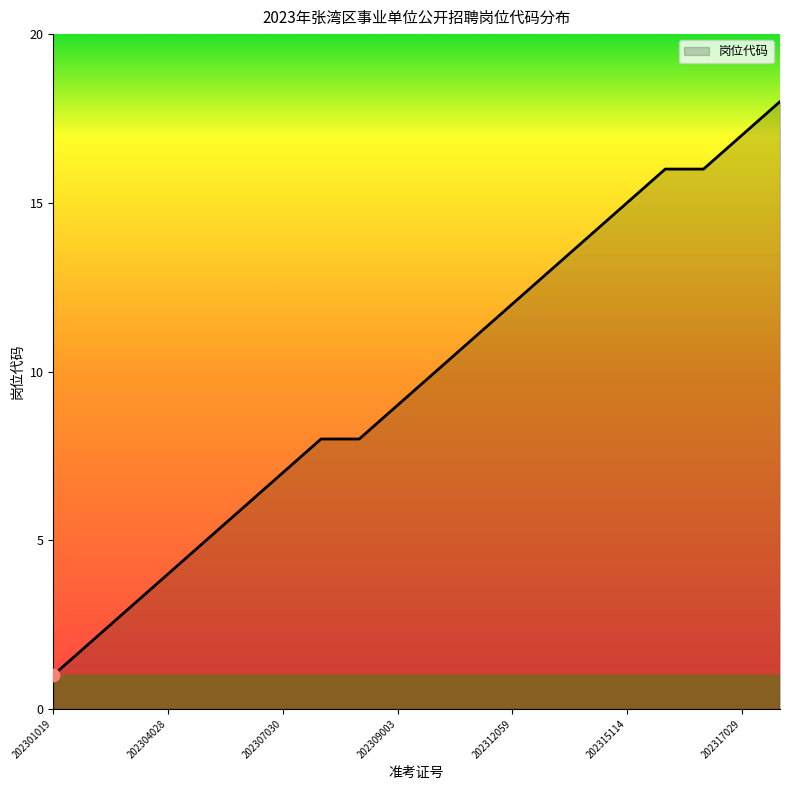

What is the difference between the maximum and minimum values?

17